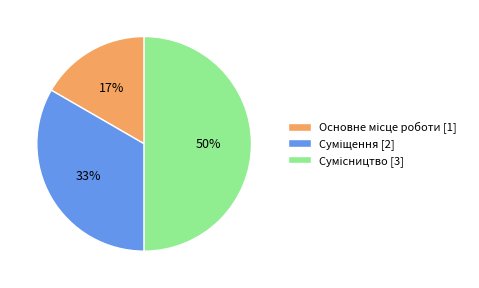

To the nearest percent, what is the average slice percentage?

33%